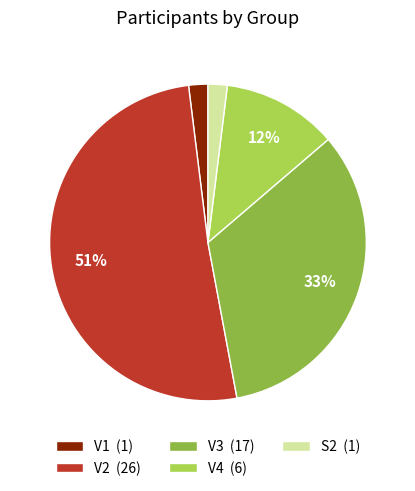

True or false: V4 accounts for 12% of the total.

True